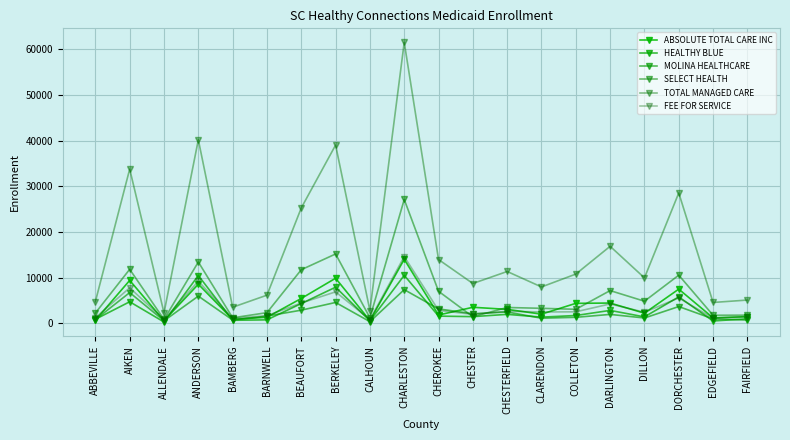

True or false: TOTAL MANAGED CARE and HEALTHY BLUE cross at least once.

False